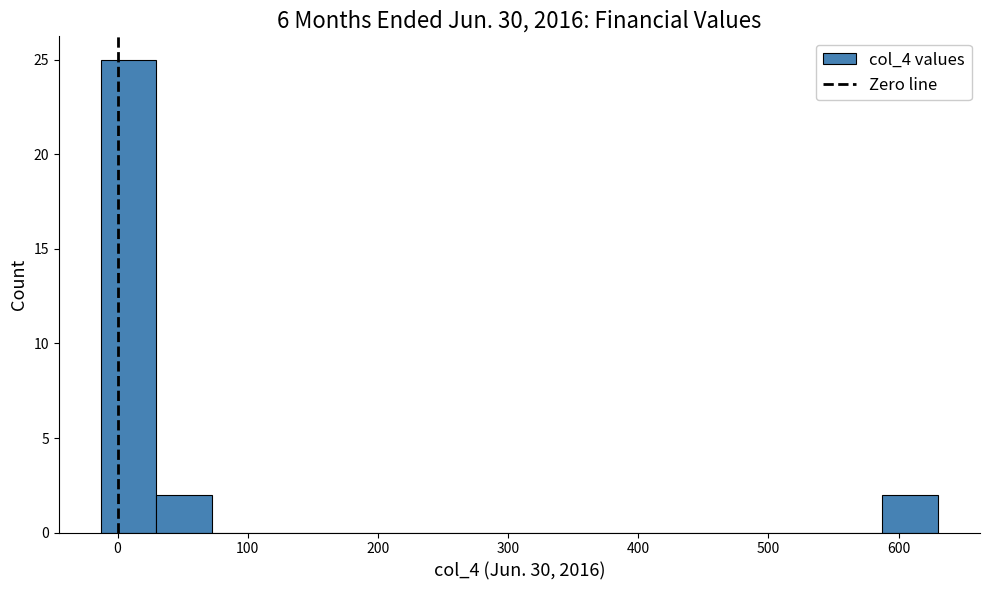

Reading left to right, list every bar in this chart as the range it spans on the x-axis followed by its height. Neither the bar edges nor the heights are printed on the chart, so give them approximately, as read against the axes.

-10 to 30: 25
30 to 70: 2
70 to 120: 0
120 to 160: 0
160 to 200: 0
200 to 240: 0
240 to 290: 0
290 to 330: 0
330 to 370: 0
370 to 420: 0
420 to 460: 0
460 to 500: 0
500 to 540: 0
540 to 590: 0
590 to 630: 2